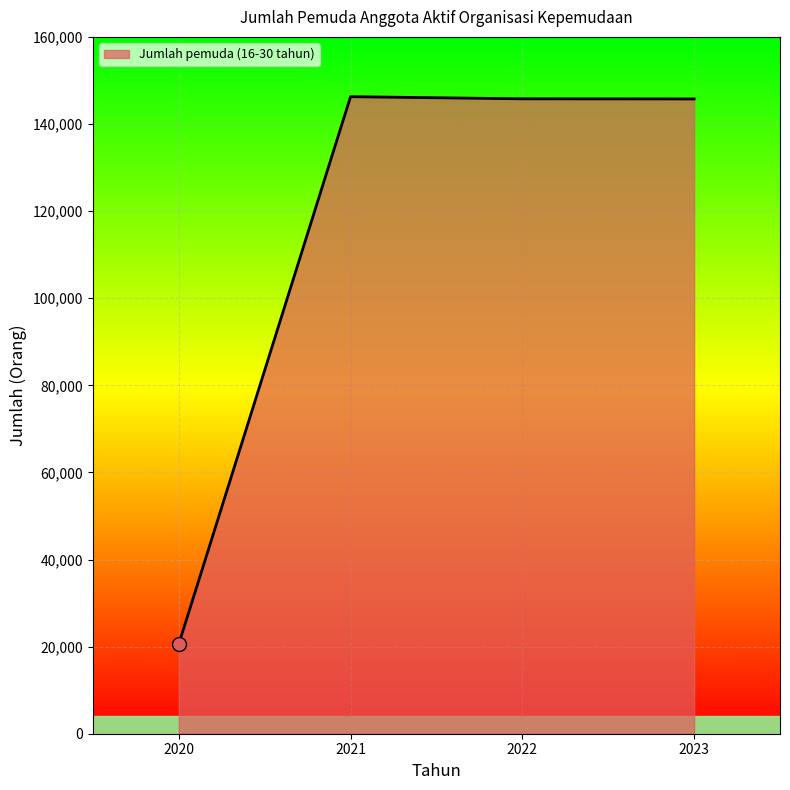

What is the change in value from 2020 to 2022?

+125202